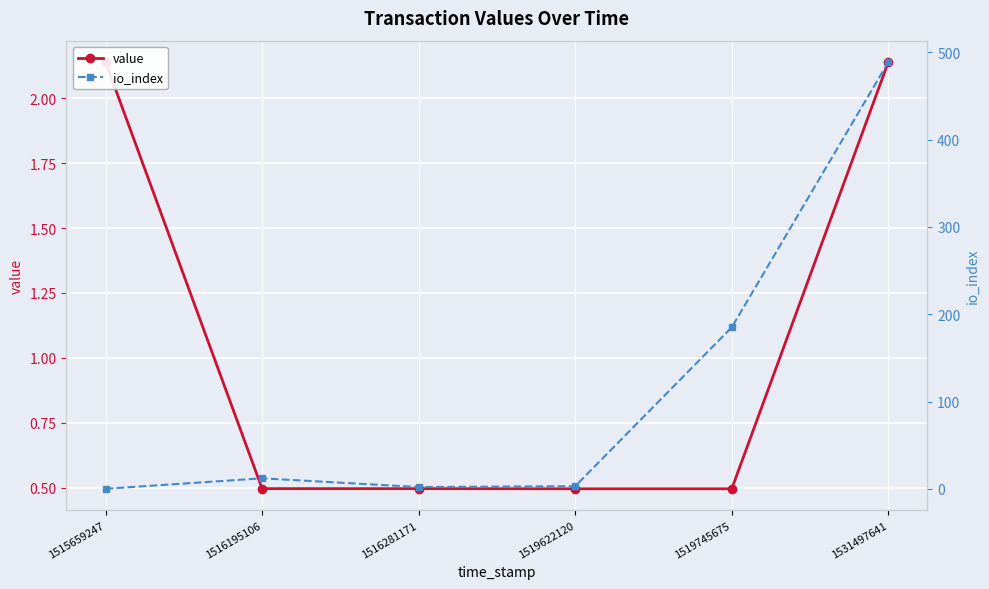

What are all the series names shown in the legend?

value, io_index